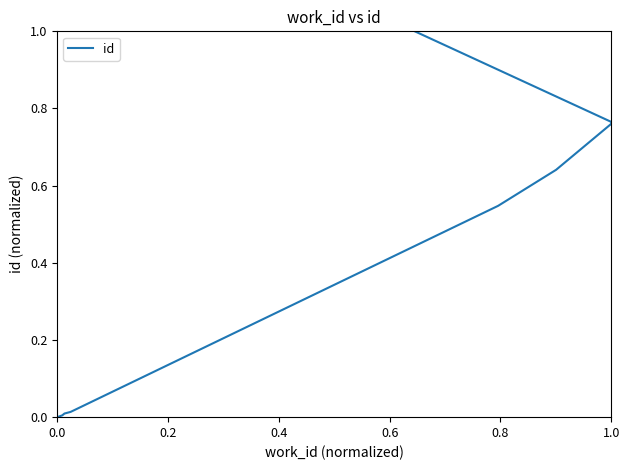

What is the average value?

0.4